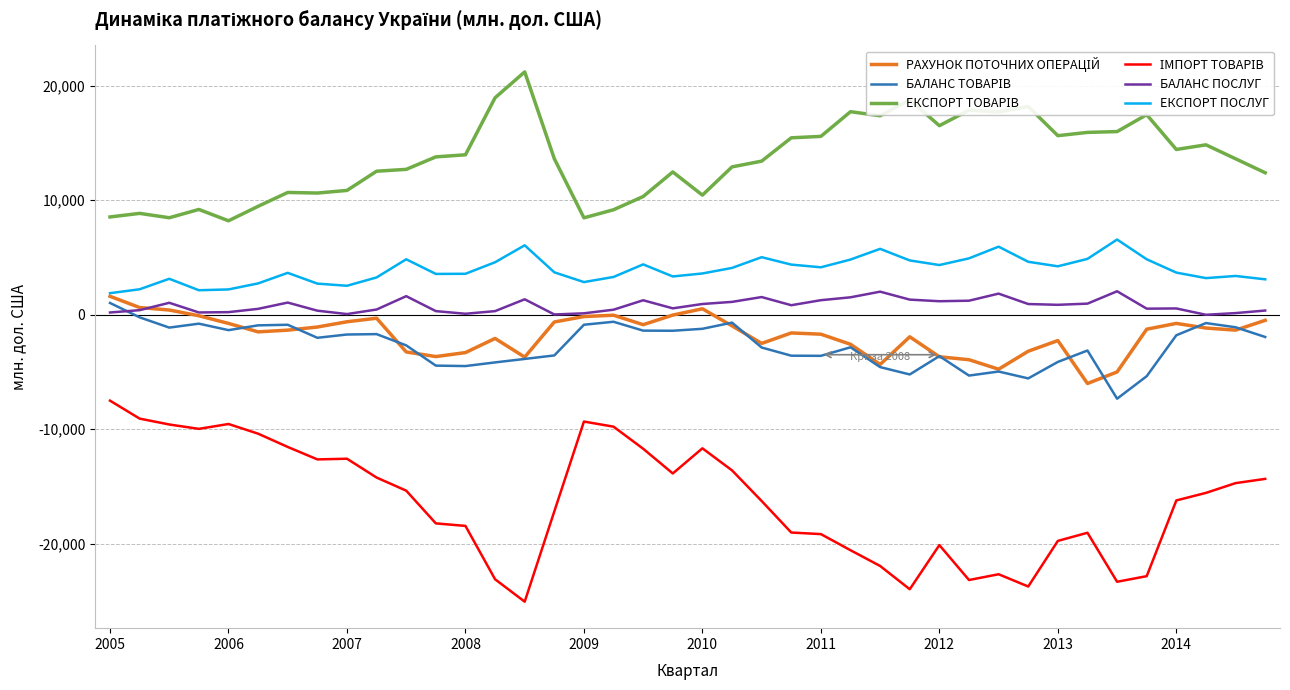

What is the minimum value shown in the chart?

-25067